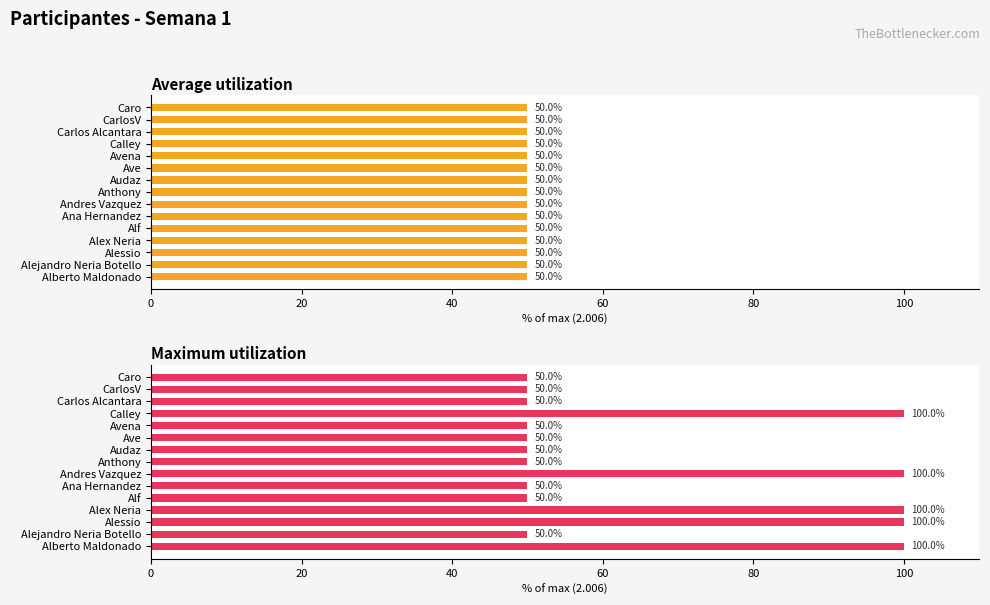

List the series in order of their overall mean, highest first.

Maximum utilization, Average utilization